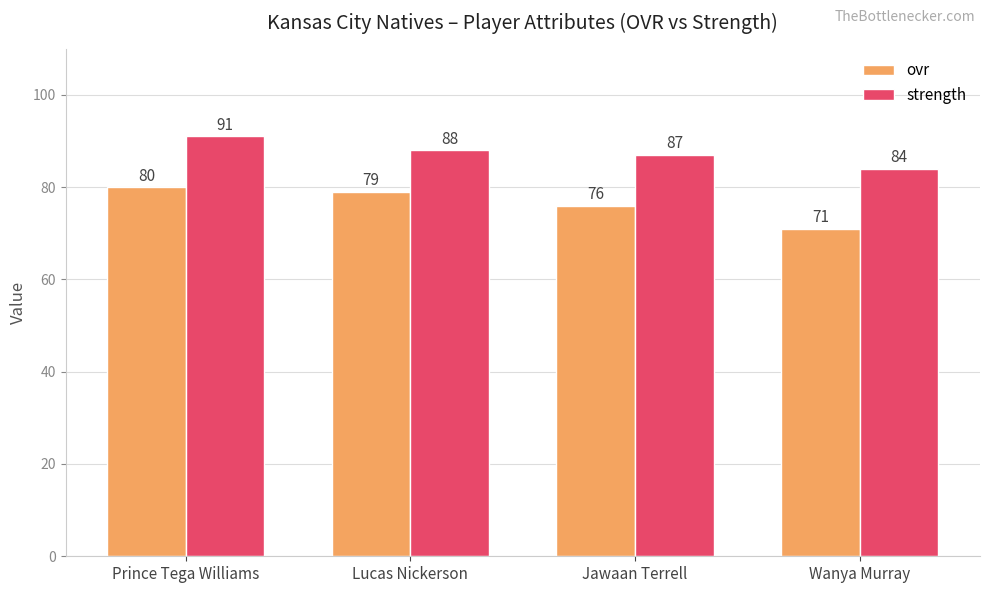

What position from the right is Wanya Murray?

1